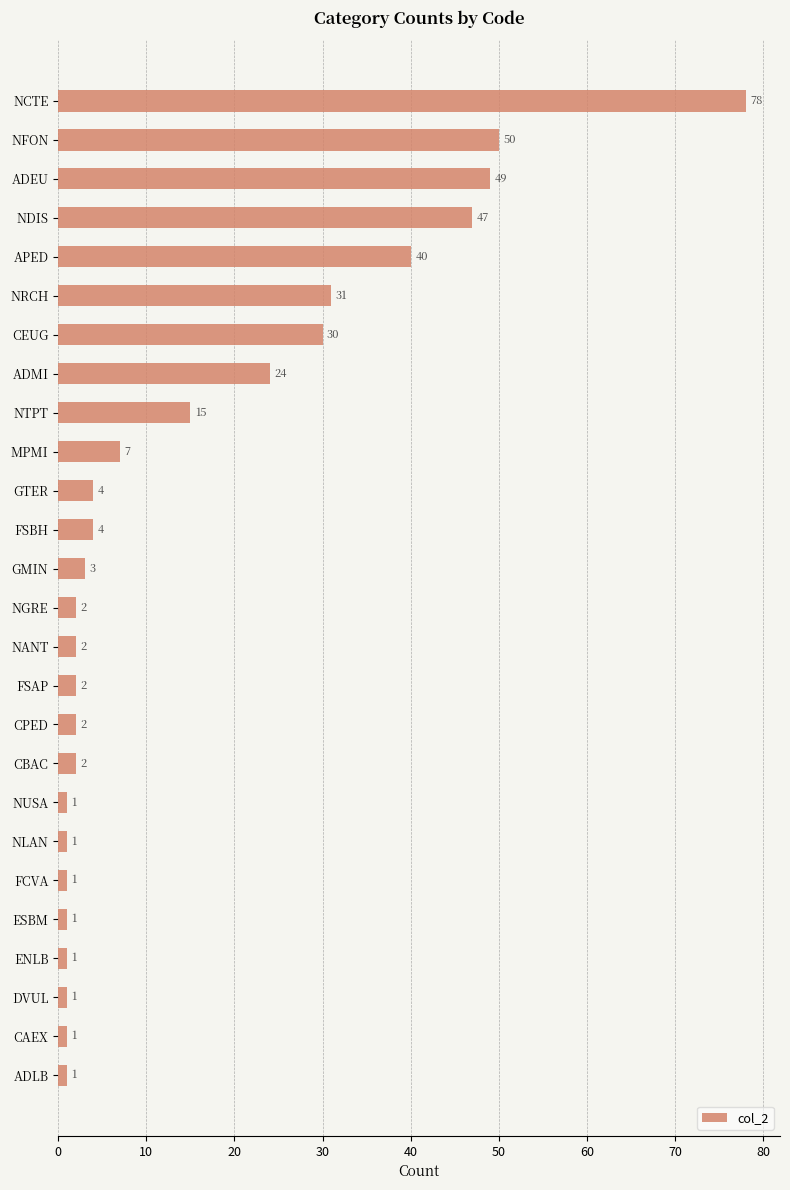

At which label is the value closest to 39?

APED